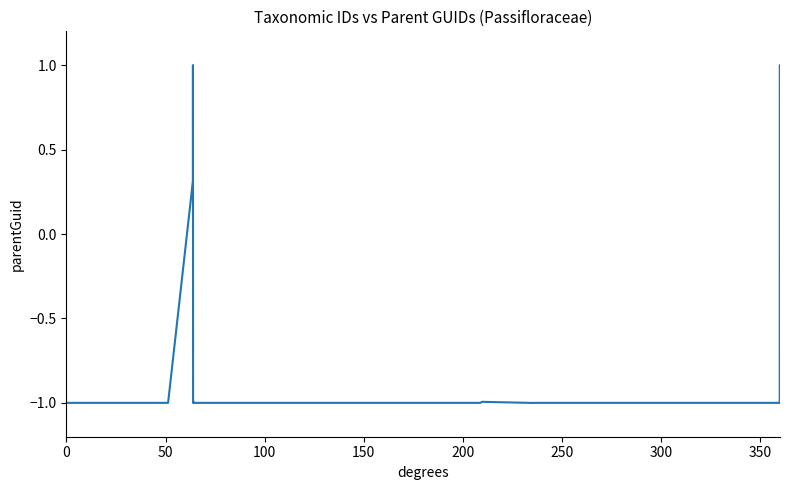

What is the maximum value shown in the chart?

1.0